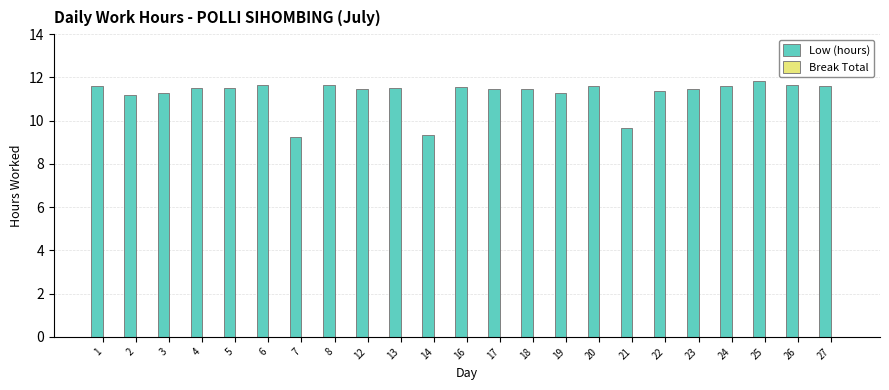

What is the change in value from 1 to 25?

+0.3